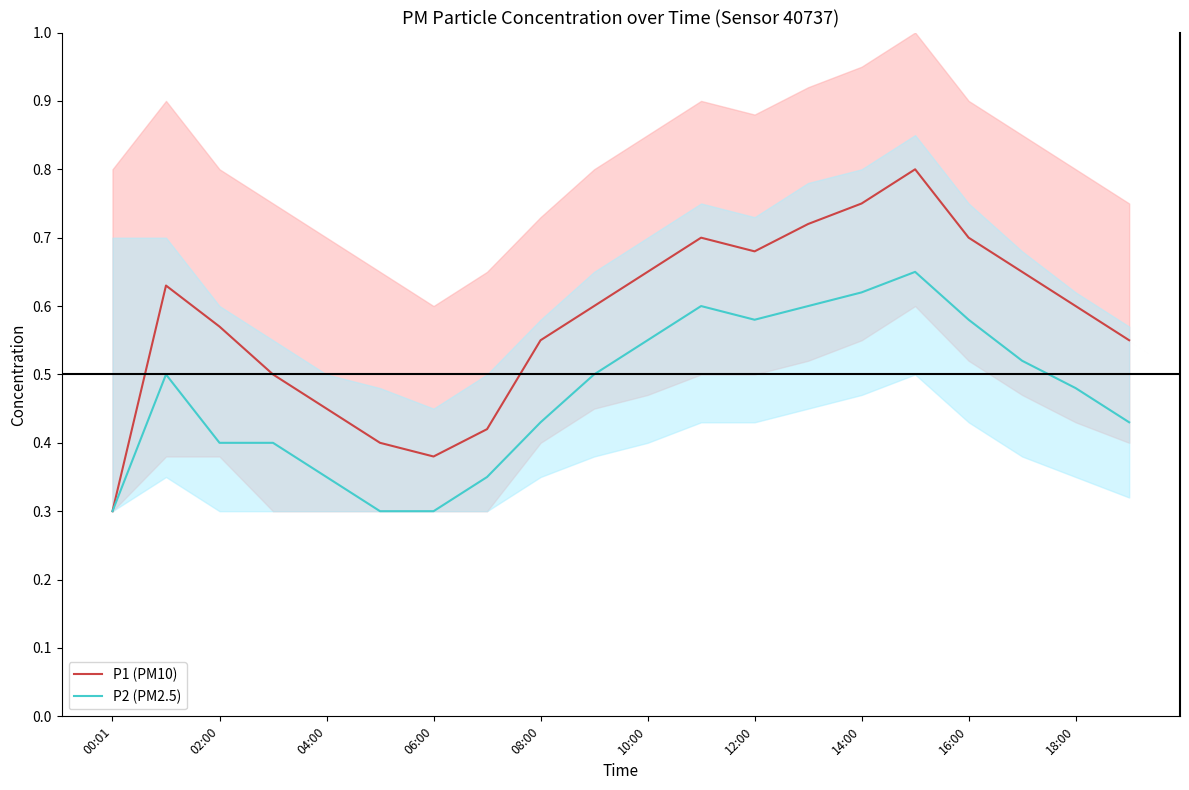

At how many categories does at least one series exceed 0?

20